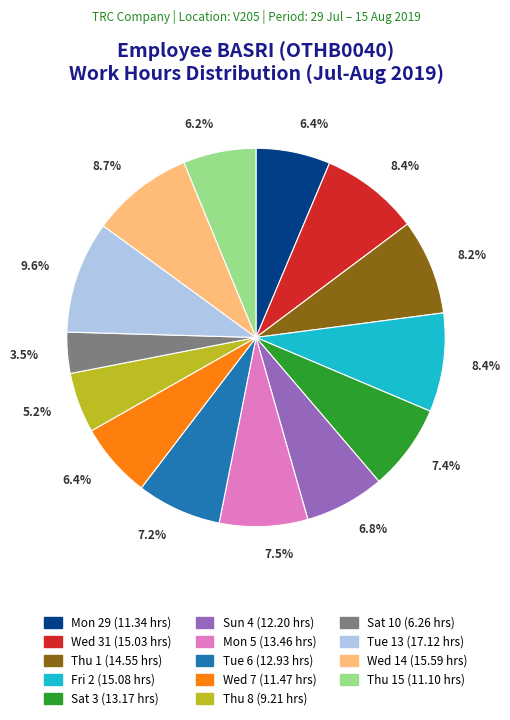

Does any single category account for the majority?

No